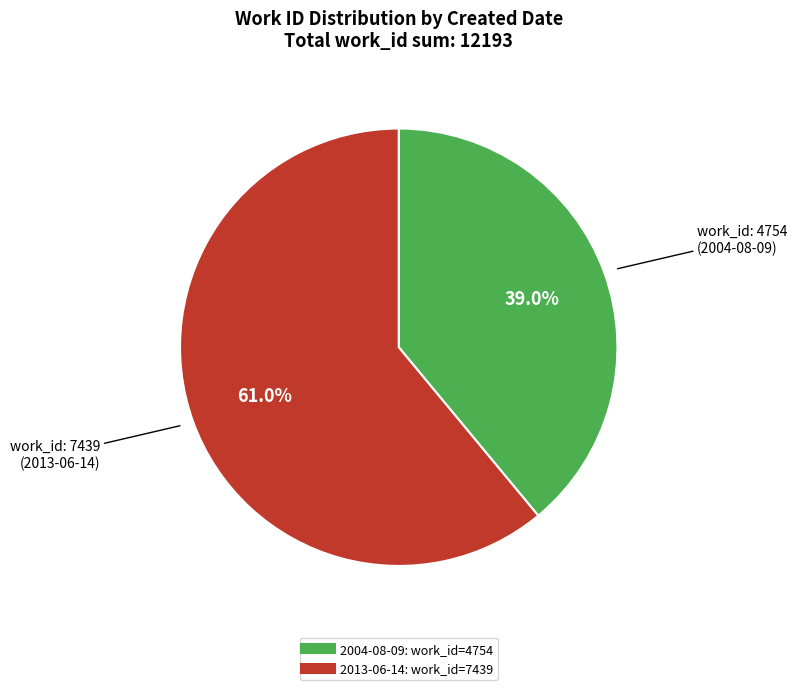

What percentage do 2004-08-09 and 2013-06-14 together represent?

100.0%